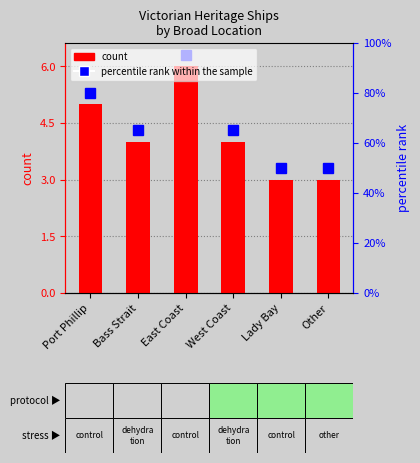

What is the change in value from Bass Strait to Lady Bay?

-1